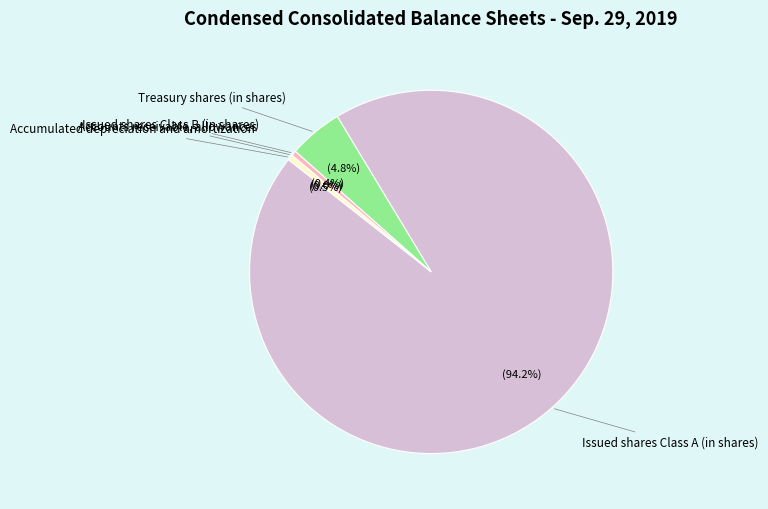

Is there a majority slice in this chart?

Yes